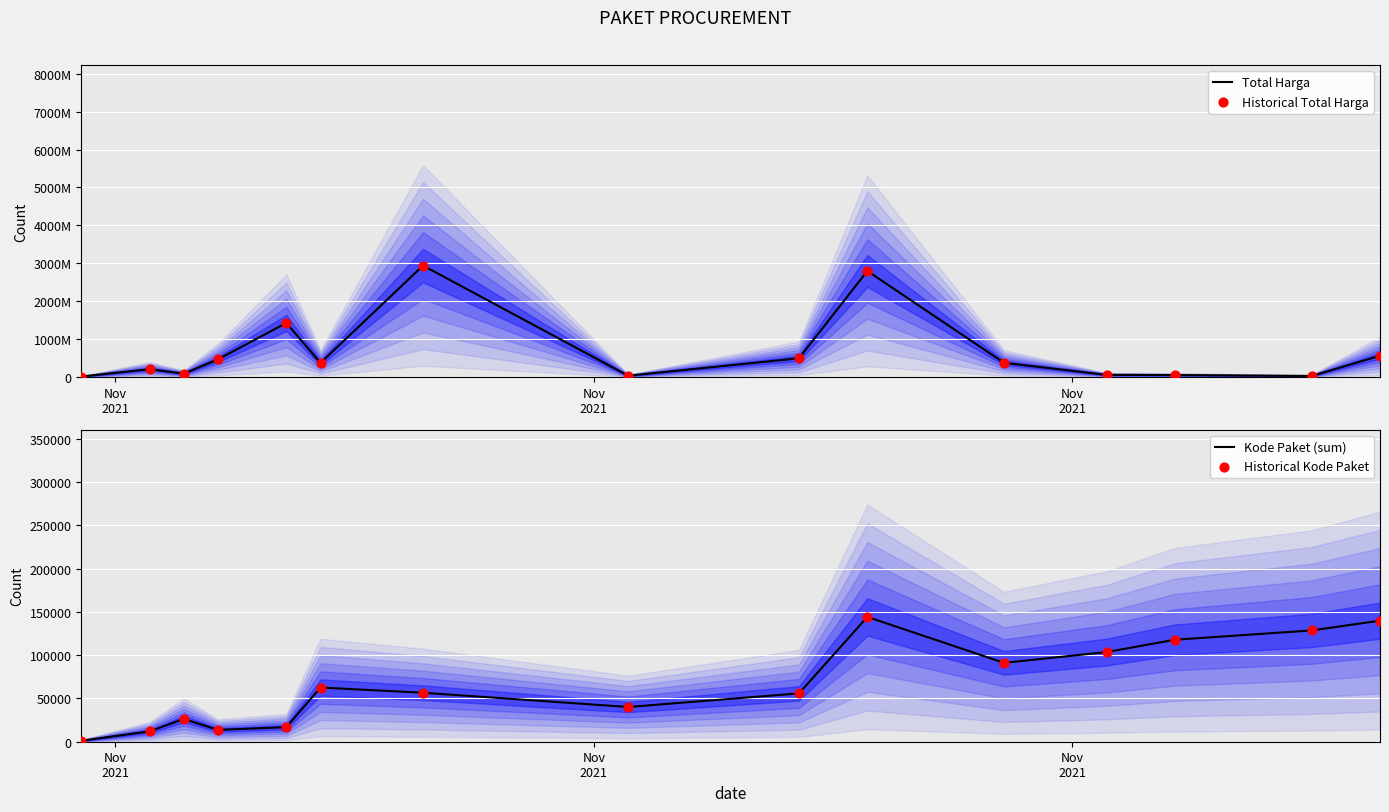

At how many categories does at least one series exceed 839265323?

3